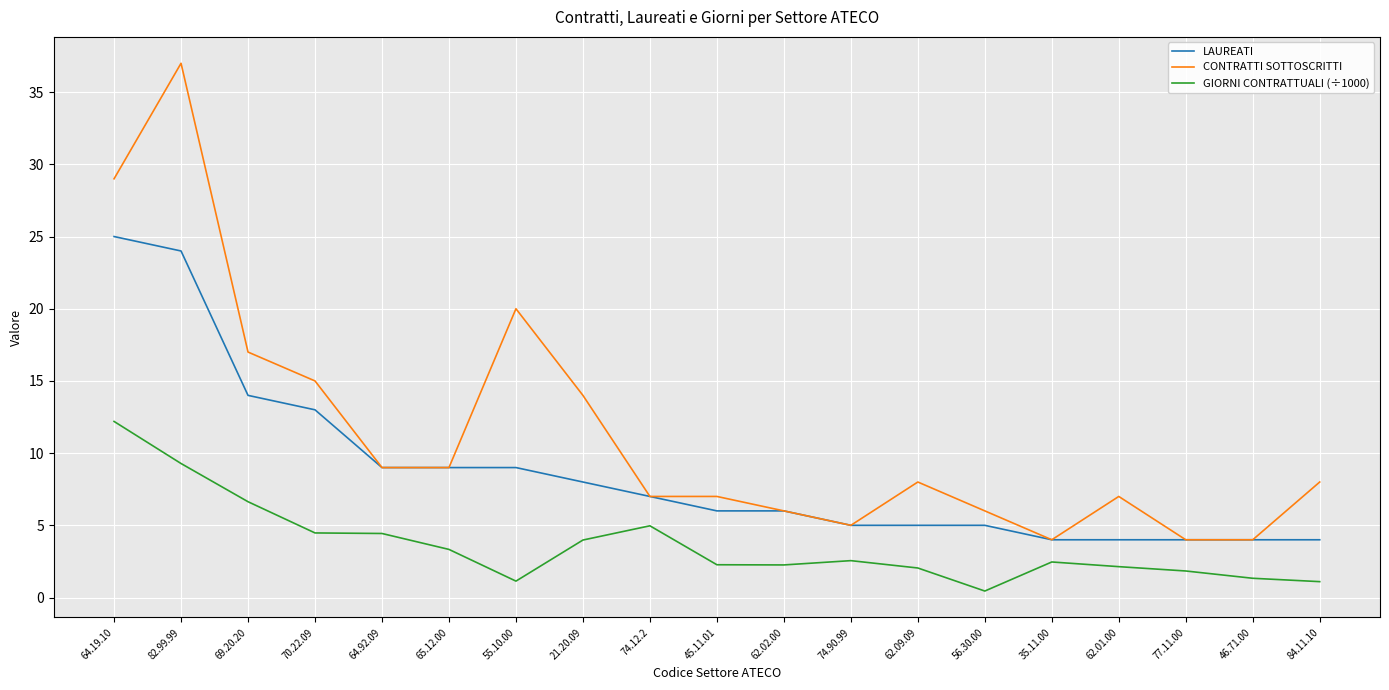

The CONTRATTI SOTTOSCRITTI series shows 7.0 at 62.01.00. True or false?

True